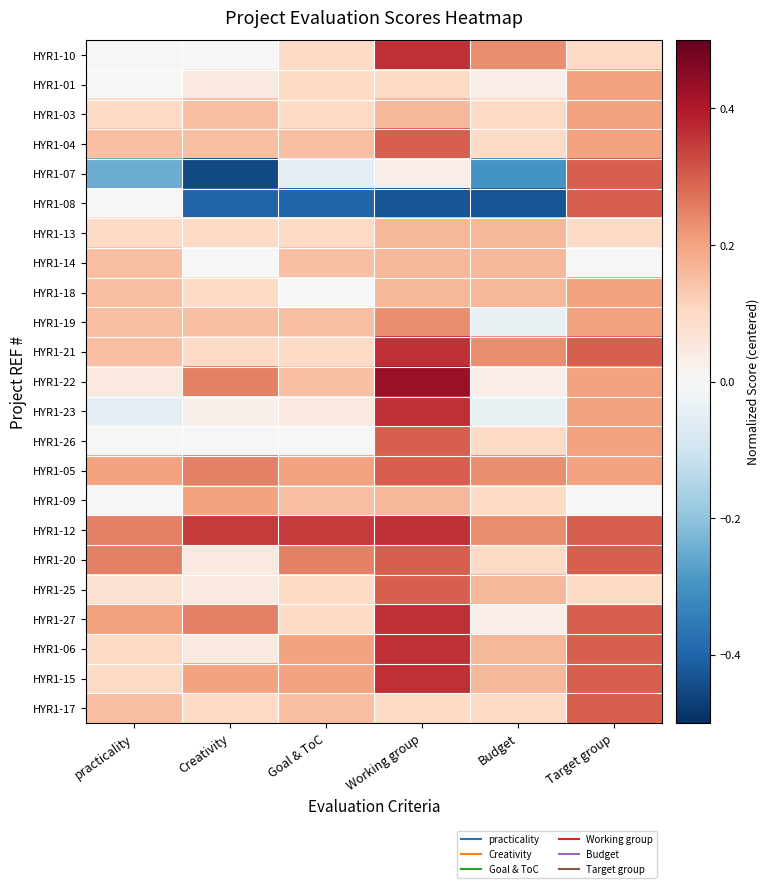

Reading left to right, extract all data points from this chart.

HYR1-10: practicality=0.0	Creativity=0.0	Goal & ToC=0.1	Working group=0.4	Budget=0.2	Target group=0.1
HYR1-01: practicality=0.0	Creativity=0.1	Goal & ToC=0.1	Working group=0.1	Budget=0.0	Target group=0.2
HYR1-03: practicality=0.1	Creativity=0.2	Goal & ToC=0.1	Working group=0.2	Budget=0.1	Target group=0.2
HYR1-04: practicality=0.2	Creativity=0.2	Goal & ToC=0.2	Working group=0.3	Budget=0.1	Target group=0.2
HYR1-07: practicality=-0.2	Creativity=-0.5	Goal & ToC=-0.0	Working group=0.0	Budget=-0.3	Target group=0.3
HYR1-08: practicality=0.0	Creativity=-0.4	Goal & ToC=-0.4	Working group=-0.4	Budget=-0.4	Target group=0.3
HYR1-13: practicality=0.1	Creativity=0.1	Goal & ToC=0.1	Working group=0.2	Budget=0.2	Target group=0.1
HYR1-14: practicality=0.2	Creativity=0.0	Goal & ToC=0.2	Working group=0.2	Budget=0.2	Target group=0.0
HYR1-18: practicality=0.2	Creativity=0.1	Goal & ToC=0.0	Working group=0.2	Budget=0.2	Target group=0.2
HYR1-19: practicality=0.2	Creativity=0.2	Goal & ToC=0.2	Working group=0.2	Budget=-0.0	Target group=0.2
HYR1-21: practicality=0.2	Creativity=0.1	Goal & ToC=0.1	Working group=0.4	Budget=0.2	Target group=0.3
HYR1-22: practicality=0.1	Creativity=0.2	Goal & ToC=0.2	Working group=0.4	Budget=0.0	Target group=0.2
HYR1-23: practicality=-0.0	Creativity=0.0	Goal & ToC=0.1	Working group=0.4	Budget=-0.0	Target group=0.2
HYR1-26: practicality=0.0	Creativity=0.0	Goal & ToC=0.0	Working group=0.3	Budget=0.1	Target group=0.2
HYR1-05: practicality=0.2	Creativity=0.2	Goal & ToC=0.2	Working group=0.3	Budget=0.2	Target group=0.2
HYR1-09: practicality=0.0	Creativity=0.2	Goal & ToC=0.2	Working group=0.2	Budget=0.1	Target group=0.0
HYR1-12: practicality=0.2	Creativity=0.3	Goal & ToC=0.3	Working group=0.4	Budget=0.2	Target group=0.3
HYR1-20: practicality=0.2	Creativity=0.1	Goal & ToC=0.2	Working group=0.3	Budget=0.1	Target group=0.3
HYR1-25: practicality=0.1	Creativity=0.1	Goal & ToC=0.1	Working group=0.3	Budget=0.2	Target group=0.1
HYR1-27: practicality=0.2	Creativity=0.2	Goal & ToC=0.1	Working group=0.4	Budget=0.0	Target group=0.3
HYR1-06: practicality=0.1	Creativity=0.1	Goal & ToC=0.2	Working group=0.4	Budget=0.2	Target group=0.3
HYR1-15: practicality=0.1	Creativity=0.2	Goal & ToC=0.2	Working group=0.4	Budget=0.2	Target group=0.3
HYR1-17: practicality=0.2	Creativity=0.1	Goal & ToC=0.2	Working group=0.1	Budget=0.1	Target group=0.3